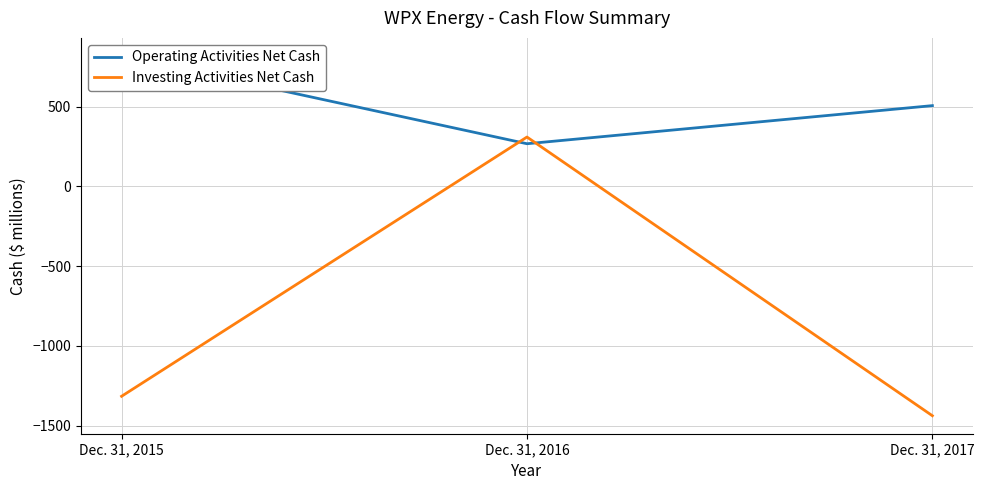

At how many categories does at least one series exceed -15?

3